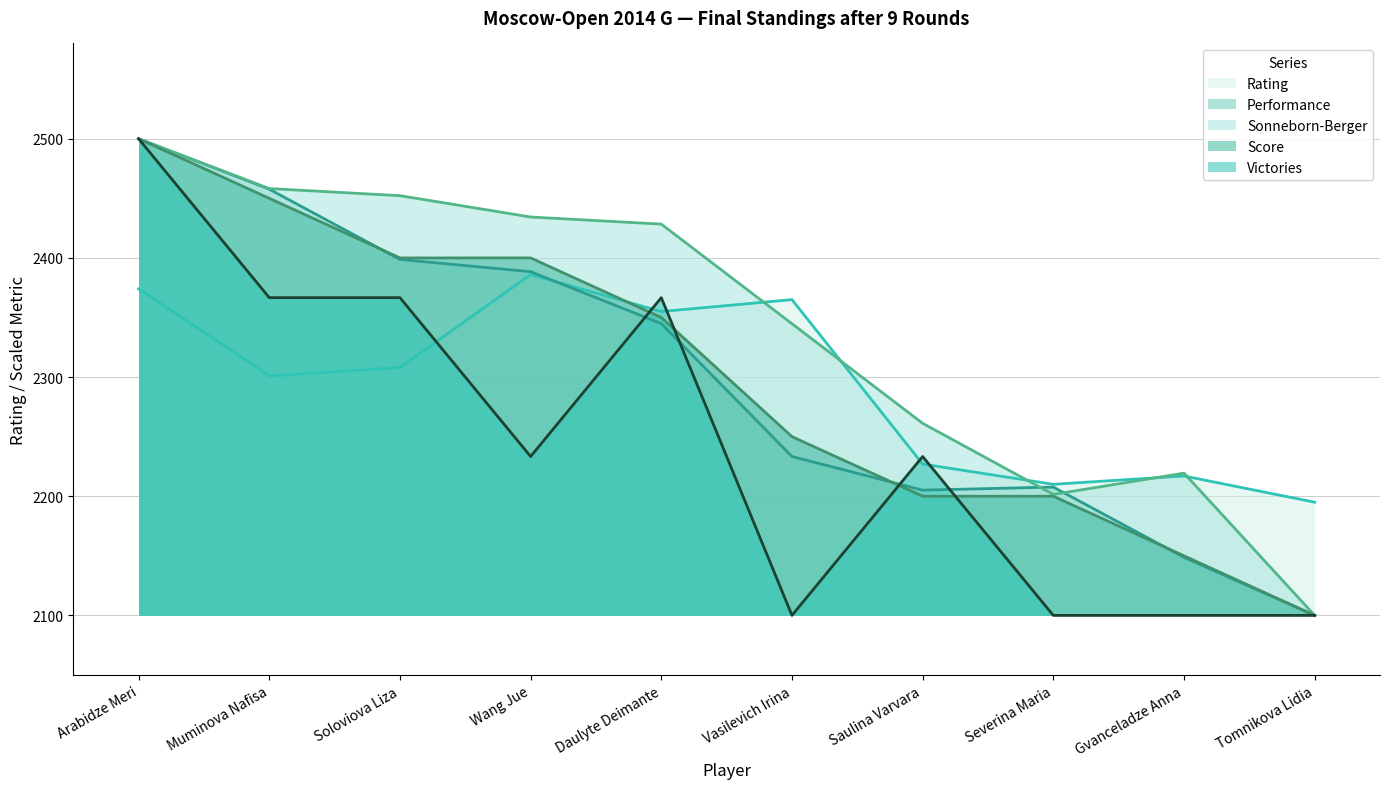

Does the chart display data point markers on the line(s)?

No